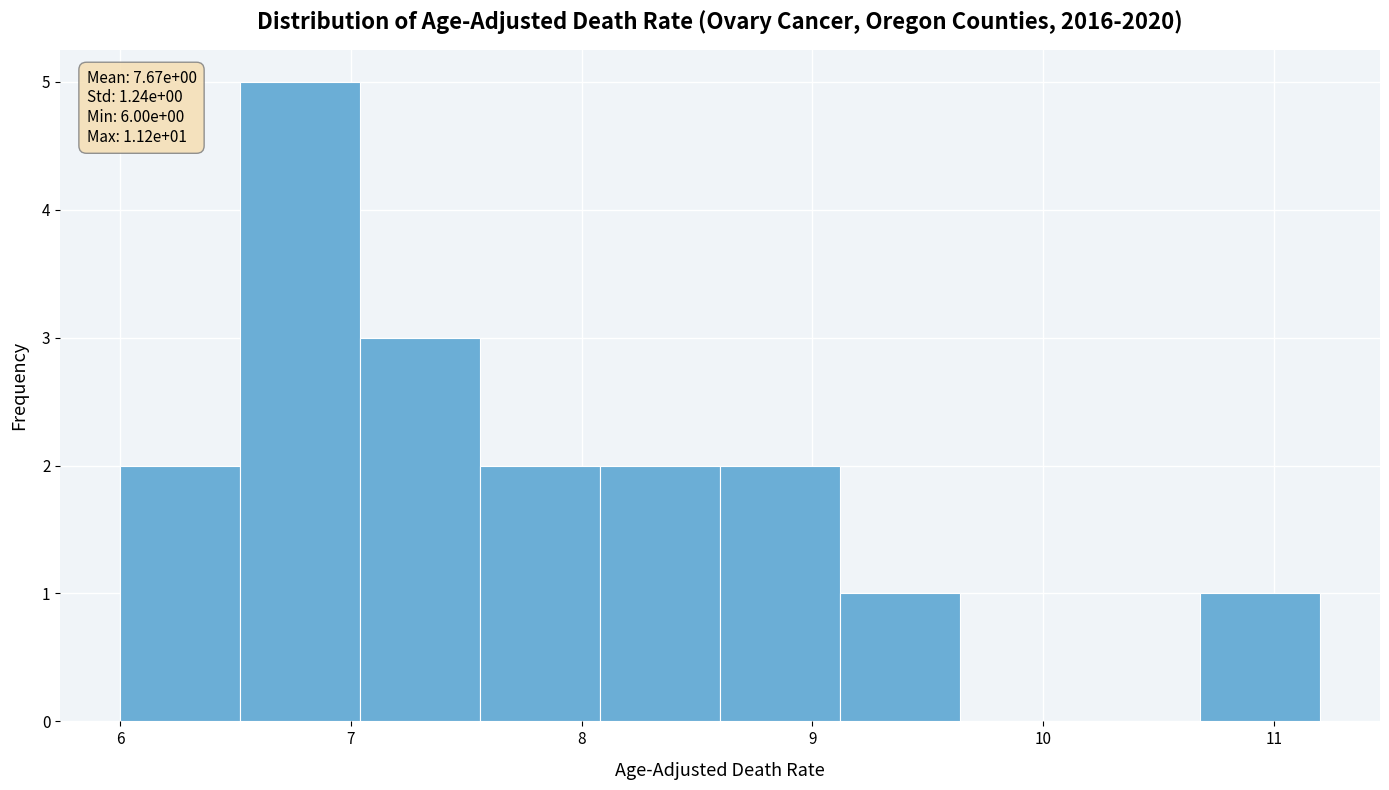

Over which range of the x-axis is the bar tallest?

6.52 to 7.04